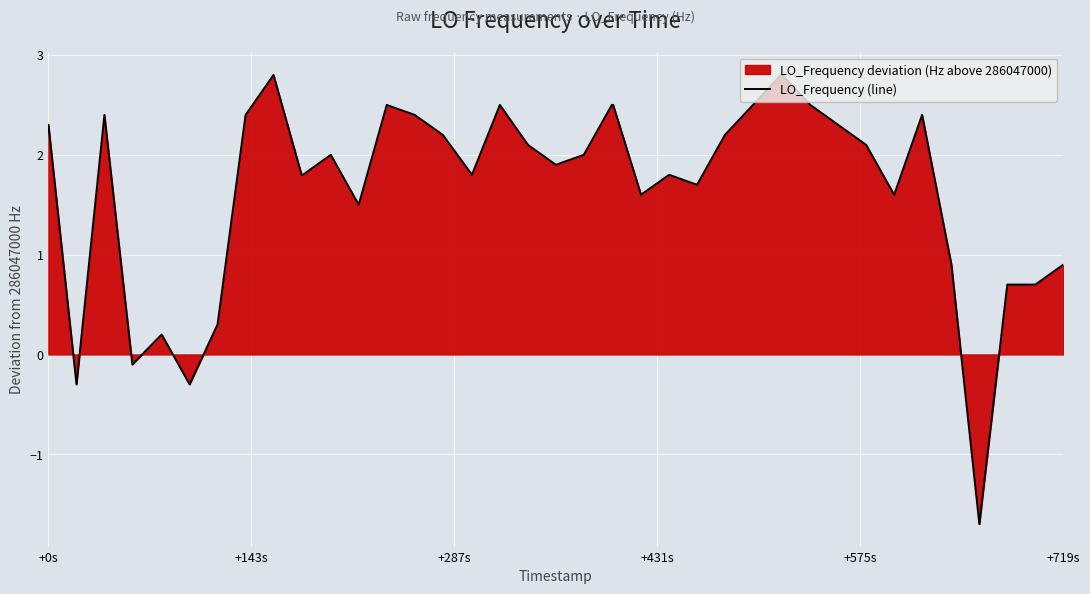

Reading left to right, transcribe all the data shown in this chart.

2.3	-0.3	2.4	-0.1	0.2	-0.3	0.3	2.4	2.8	1.8	1.8	2.0	1.5	2.5	2.4	2.2	1.8	2.5	2.1	1.9	2.0	2.5	2.5	1.6	1.8	1.7	2.2	2.5	2.8	2.8	2.5	2.3	2.1	1.6	2.4	0.9	-1.7	0.7	0.7	0.9